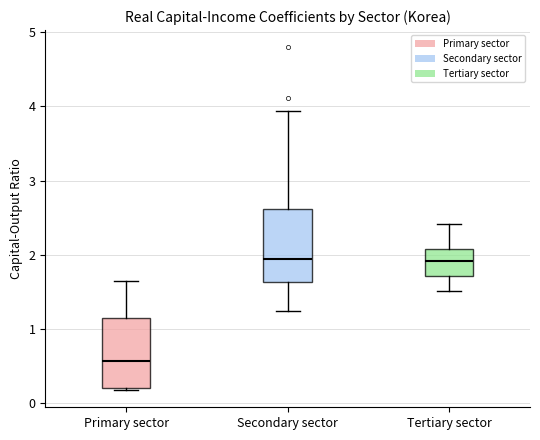

Where does the upper whisker of the box for Primary sector end on the y-axis? The values are not printed on the chart, so give them approximately, as read against the axis.

1.7